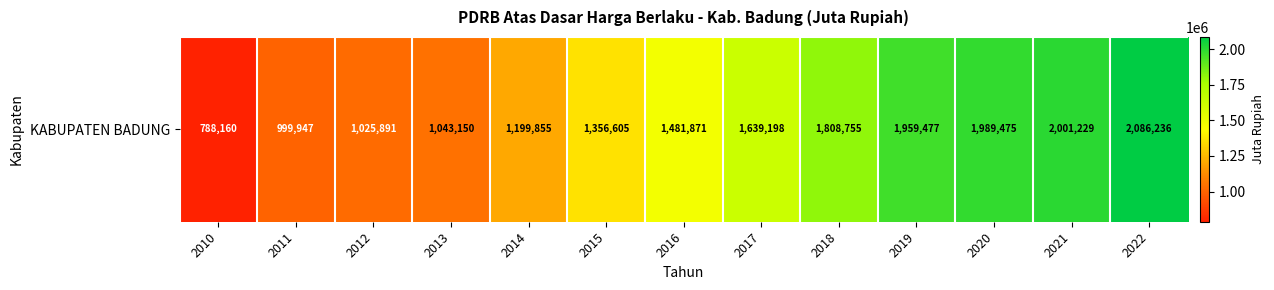

Reading left to right, transcribe all the data shown in this chart.

2010=788160.2	2011=999947.4	2012=1025890.8	2013=1043149.6	2014=1199854.7	2015=1356604.8	2016=1481870.9	2017=1639198.4	2018=1808755.4	2019=1959477.3	2020=1989475.2	2021=2001229.4	2022=2086235.8